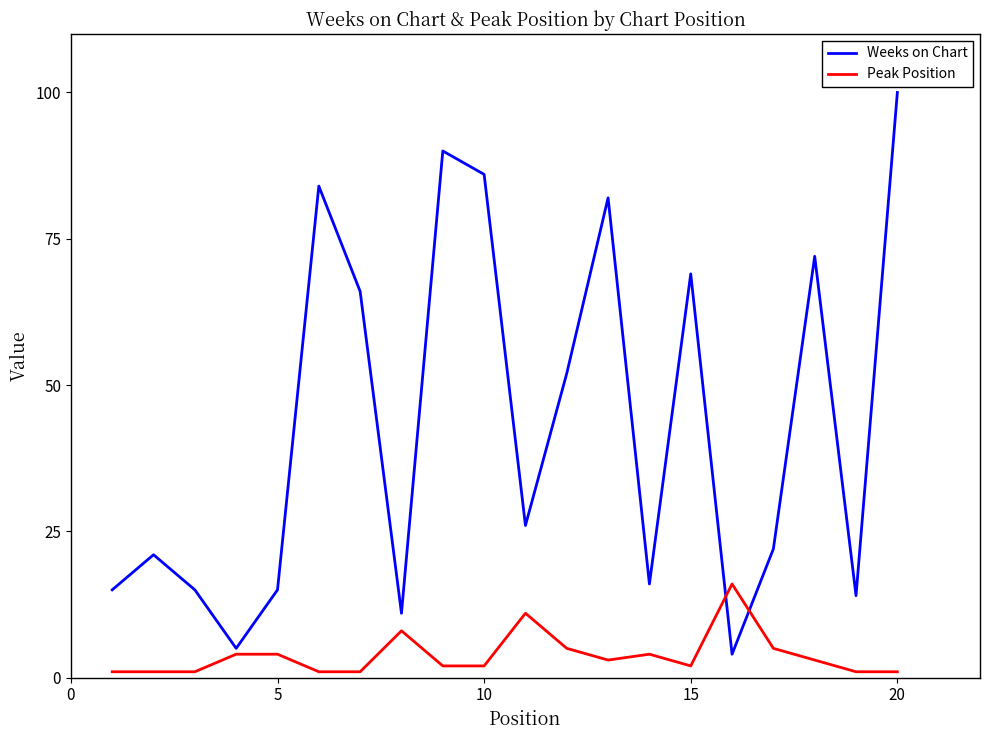

Which series has the largest total across all categories?

Weeks on Chart